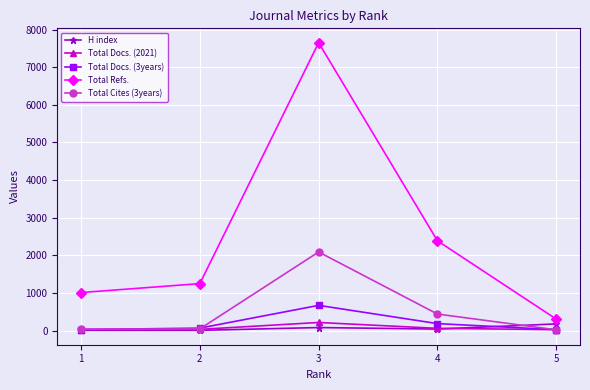

True or false: Total Cites (3years) and Total Refs. cross at least once.

False